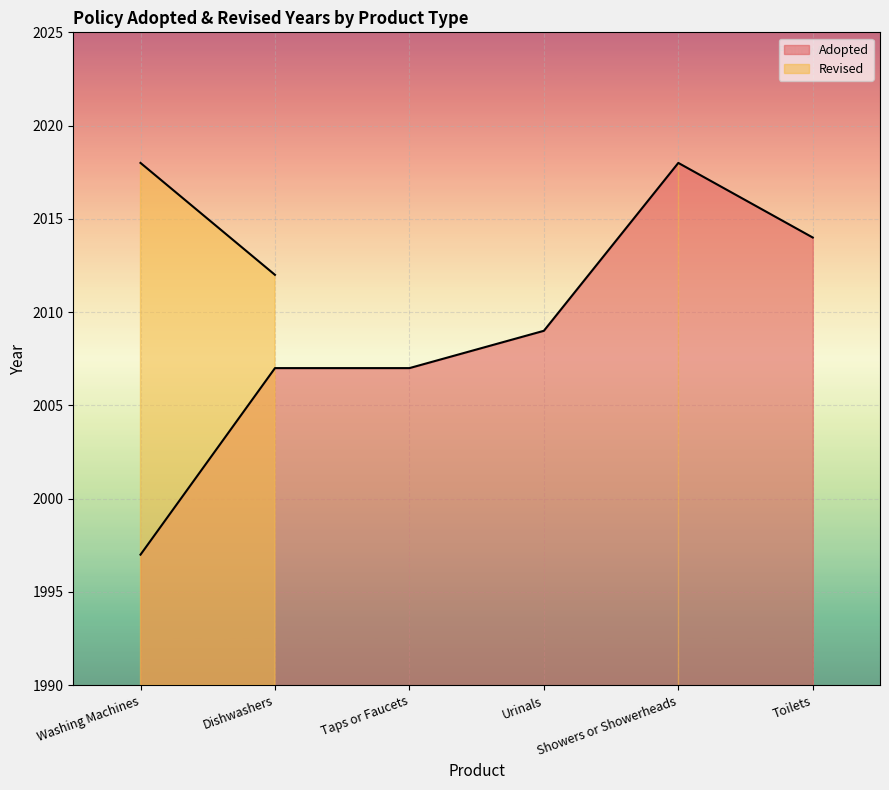

What value does the data have at Showers or Showerheads, to the nearest 5?

2020